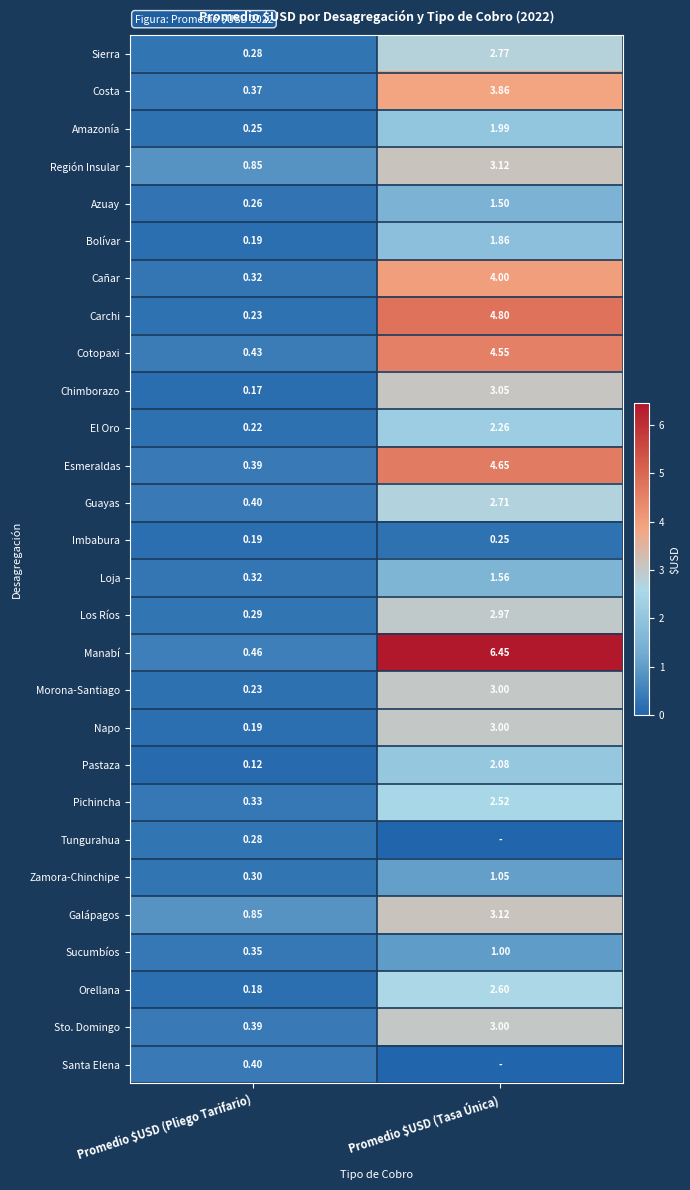

What is the sum of all Cañar values?

4.3